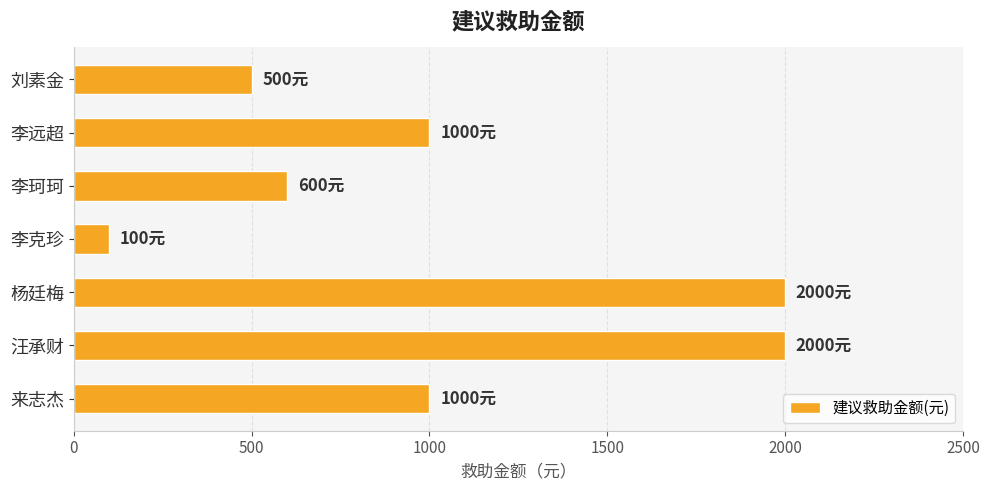

What is the smallest value displayed?

100